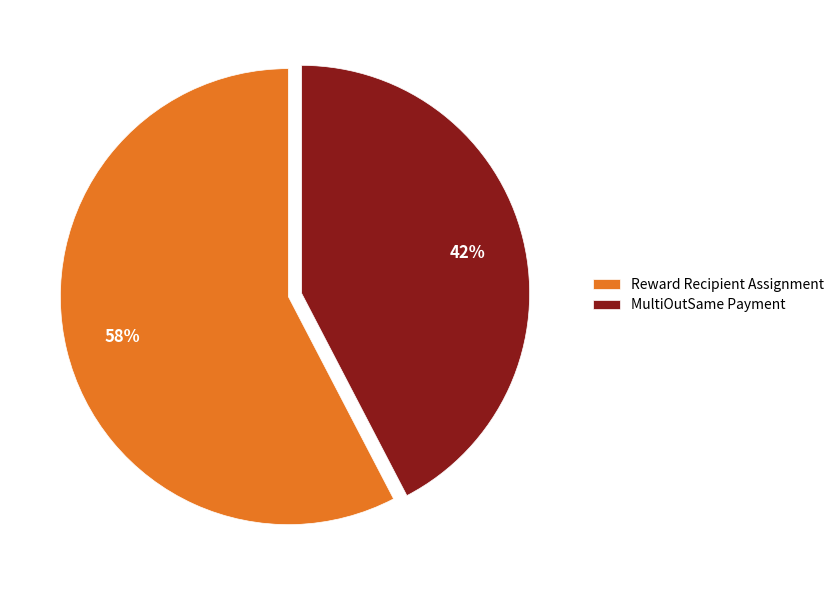

How many segments does this pie chart have?

2